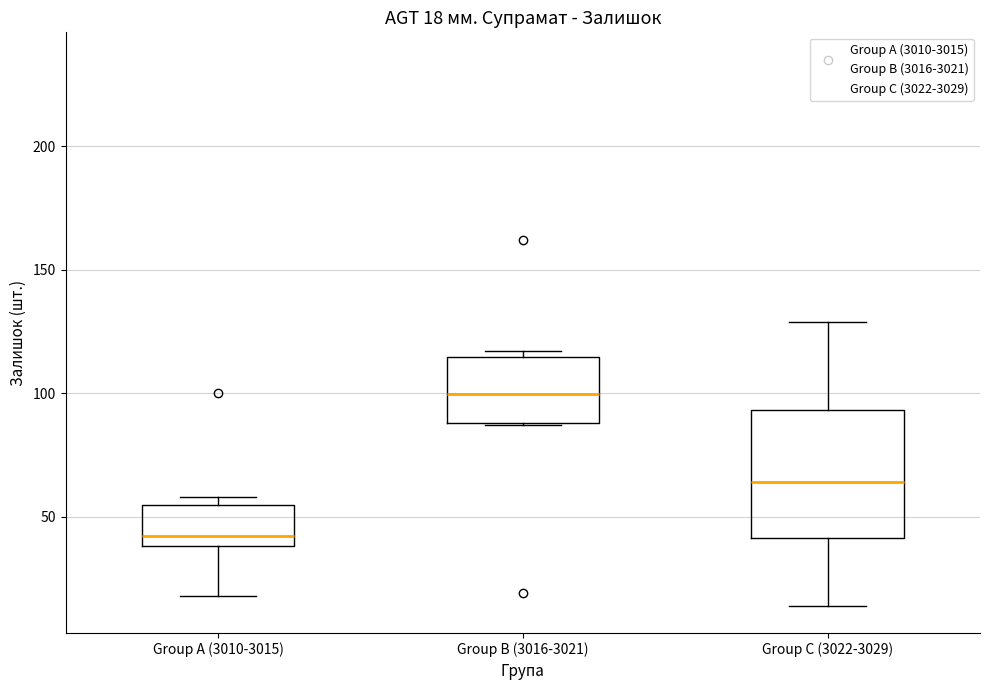

Comparing the boxes themselves (not the whiskers), which one is the tallest?

Group C (3022-3029)